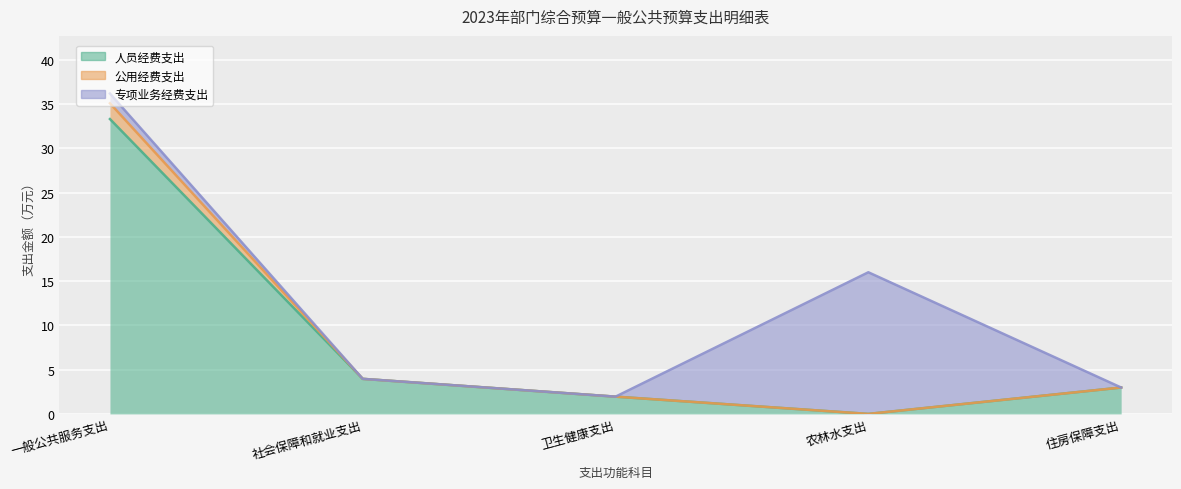

True or false: 公用经费支出 and 人员经费支出 intersect in this chart.

False